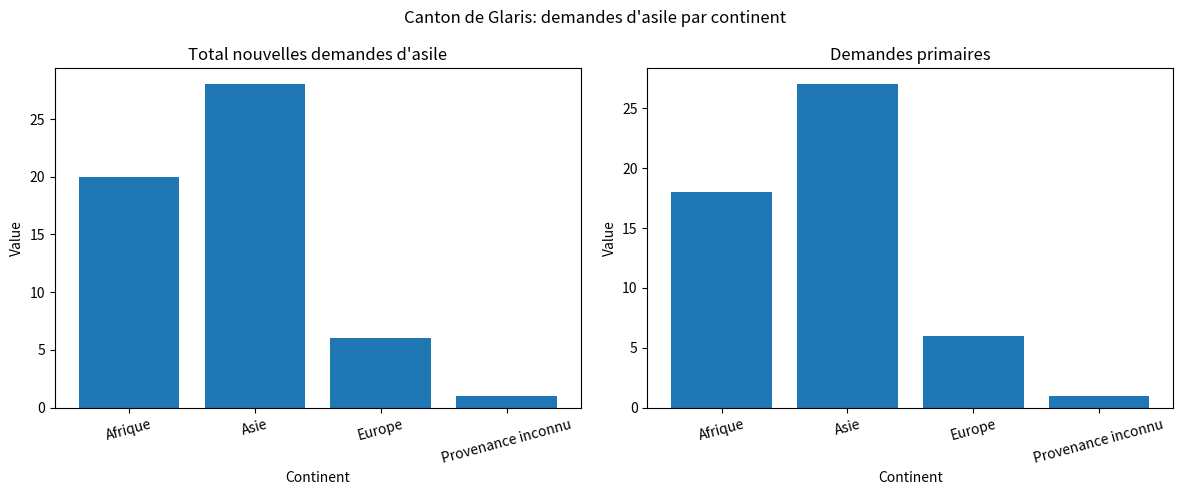

What is the sum of the Demandes primaires values at Provenance inconnu and Asie?

28